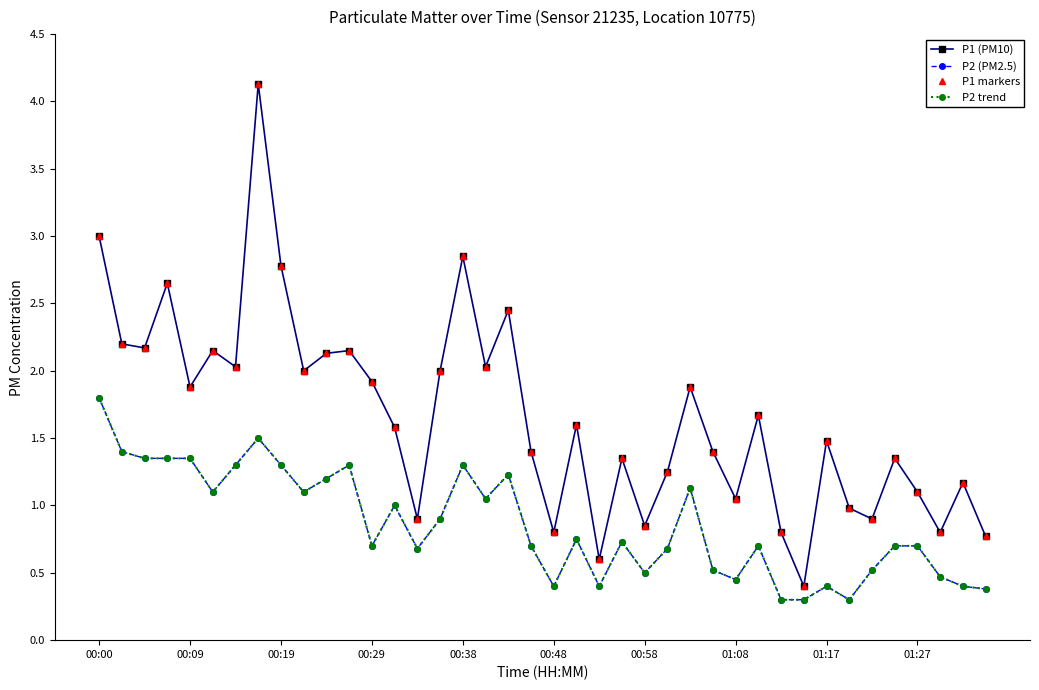

Does the chart have visible grid lines?

No